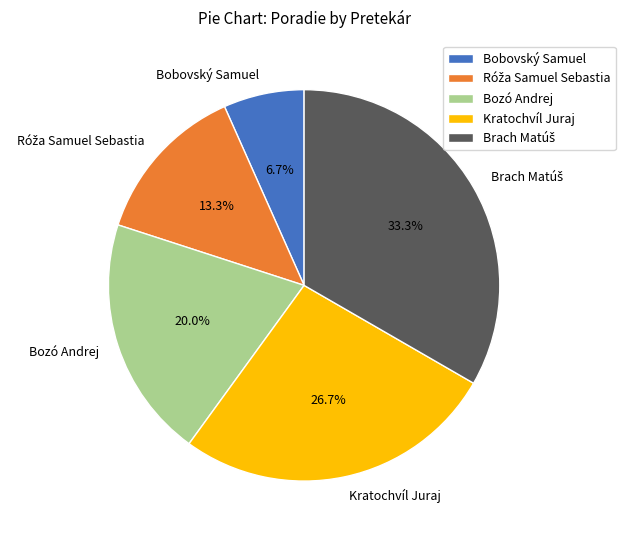

What is the total percentage of Bobovský Samuel and Bozó Andrej?

26.7%